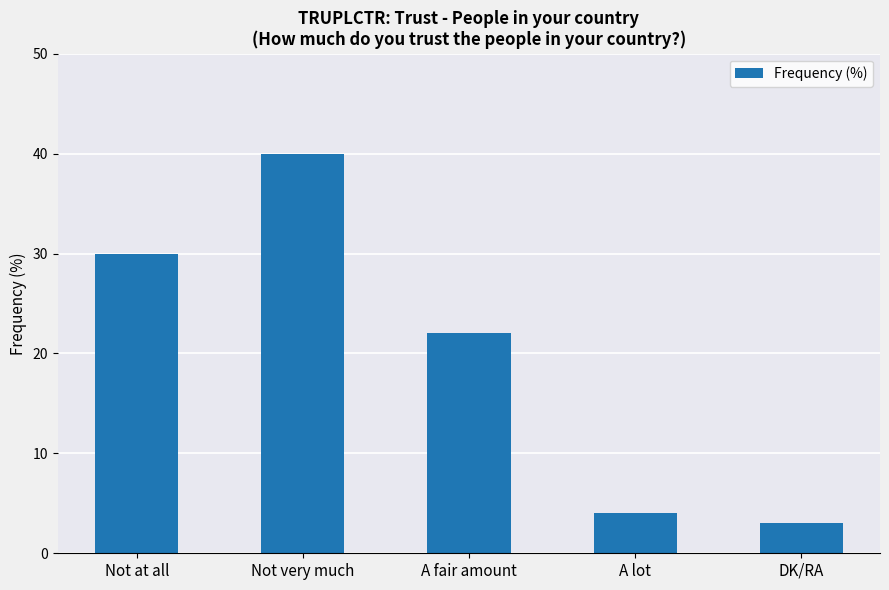

What is the change in value from A lot to DK/RA?

-1